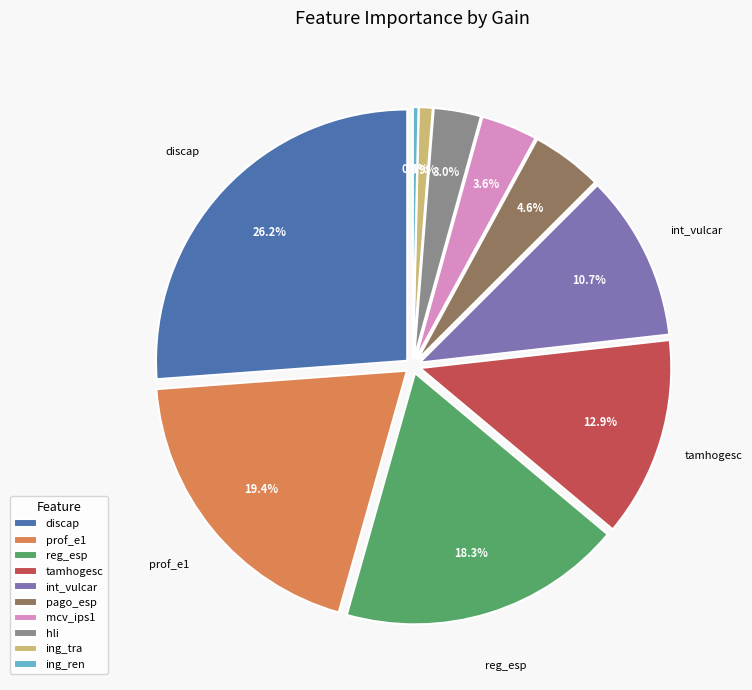

What percentage is NOT represented by int_vulcar?

89.3%